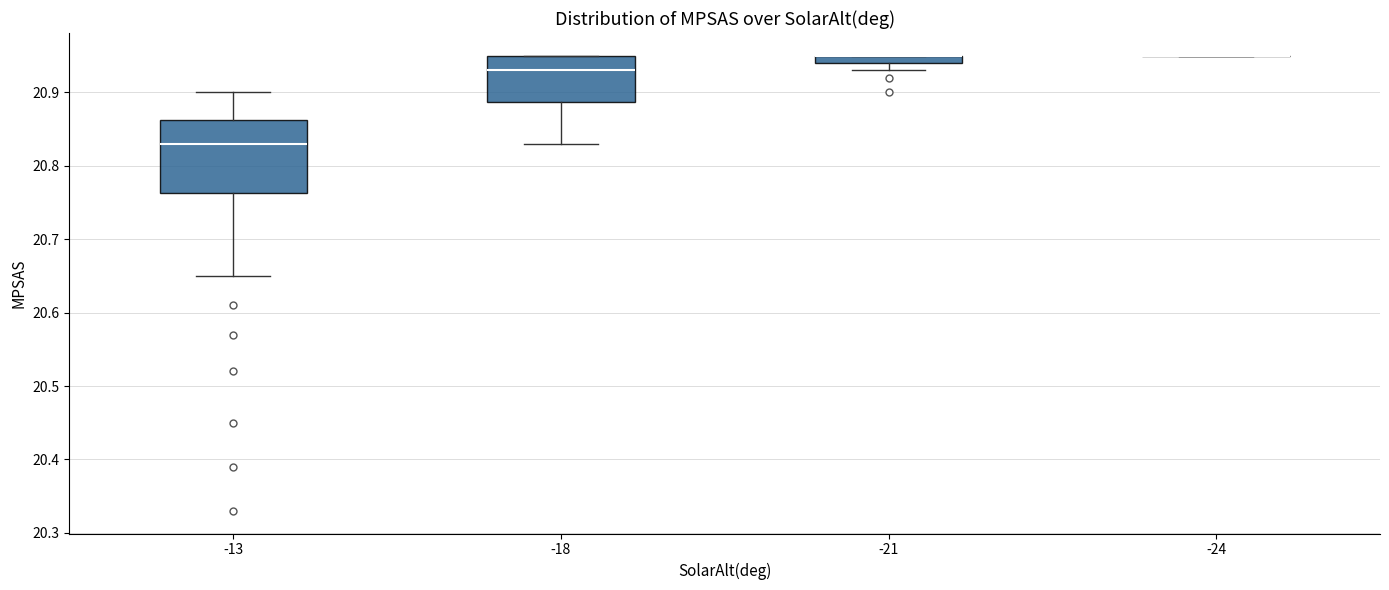

Comparing the boxes themselves (not the whiskers), which one is the tallest?

-13